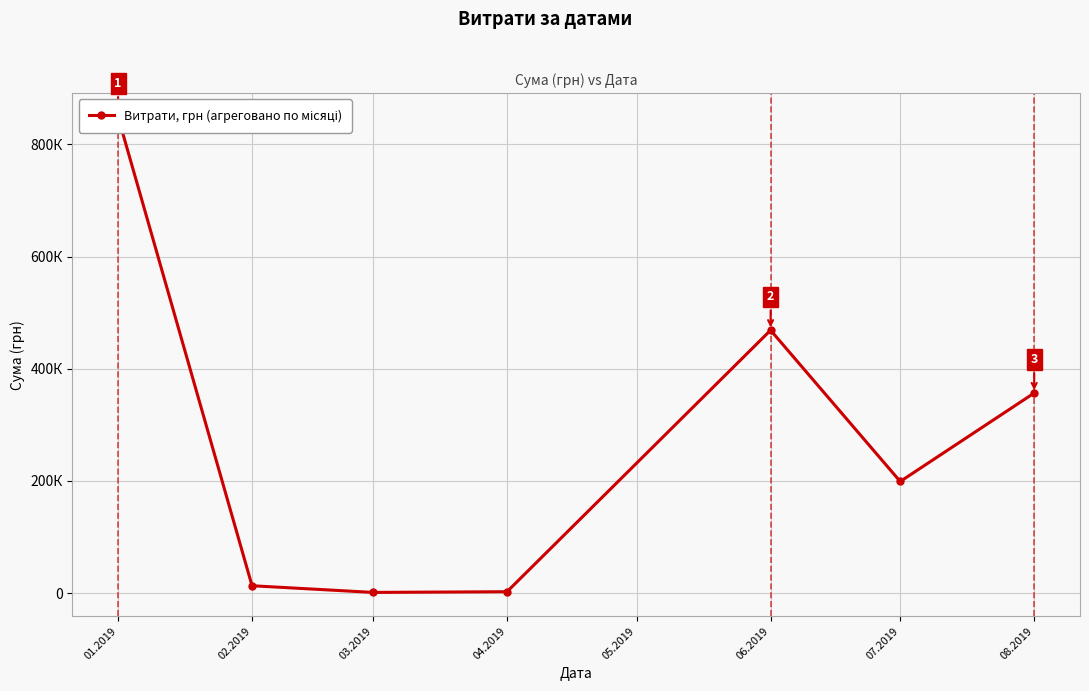

Which label corresponds to the smallest value in the chart?

03.2019